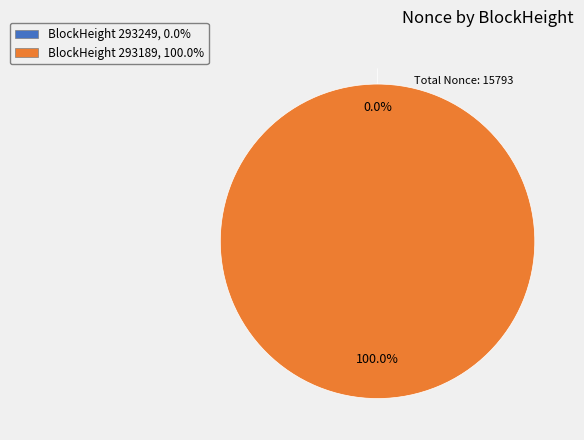

To the nearest percent, what is the combined percentage of 293189 and 293249?

100%